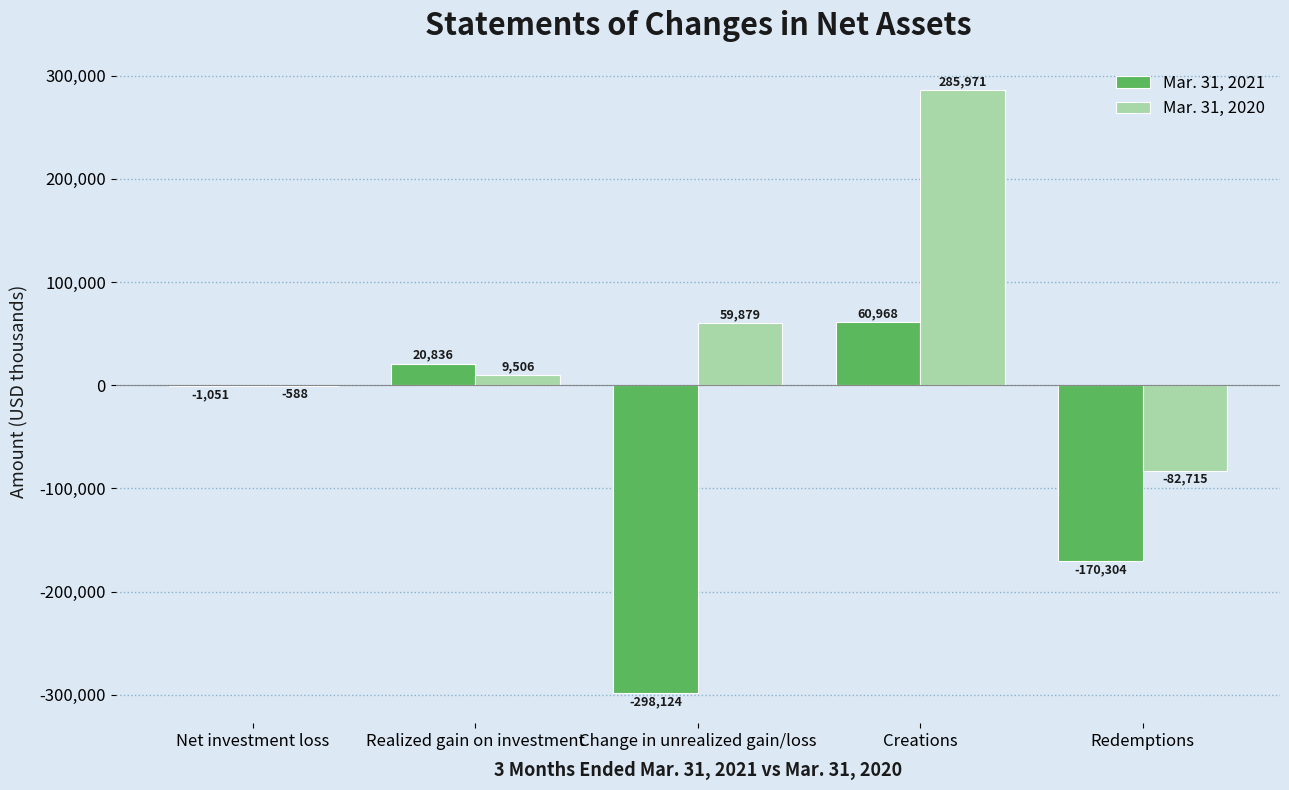

What is the greatest value displayed?

285971